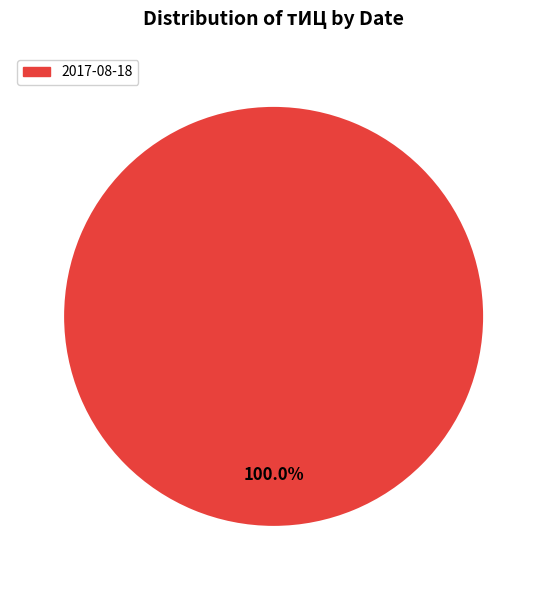

What percentage is the 2017-08-18 slice, to the nearest percent?

100%